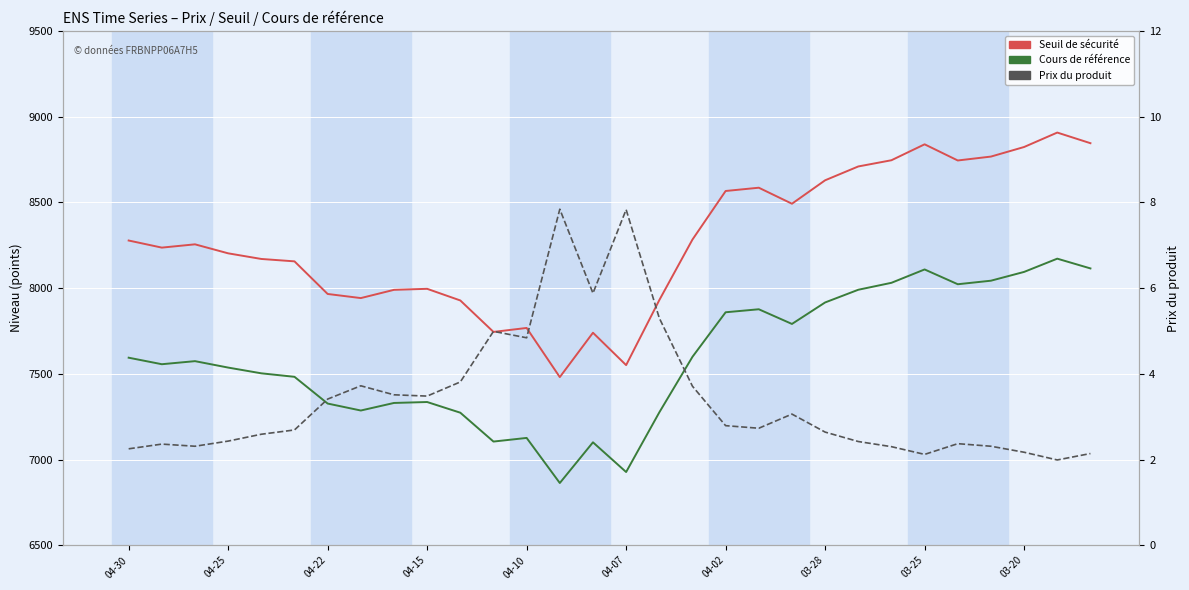

The Prix du produit series shows 1.8 at 03-25. True or false?

False